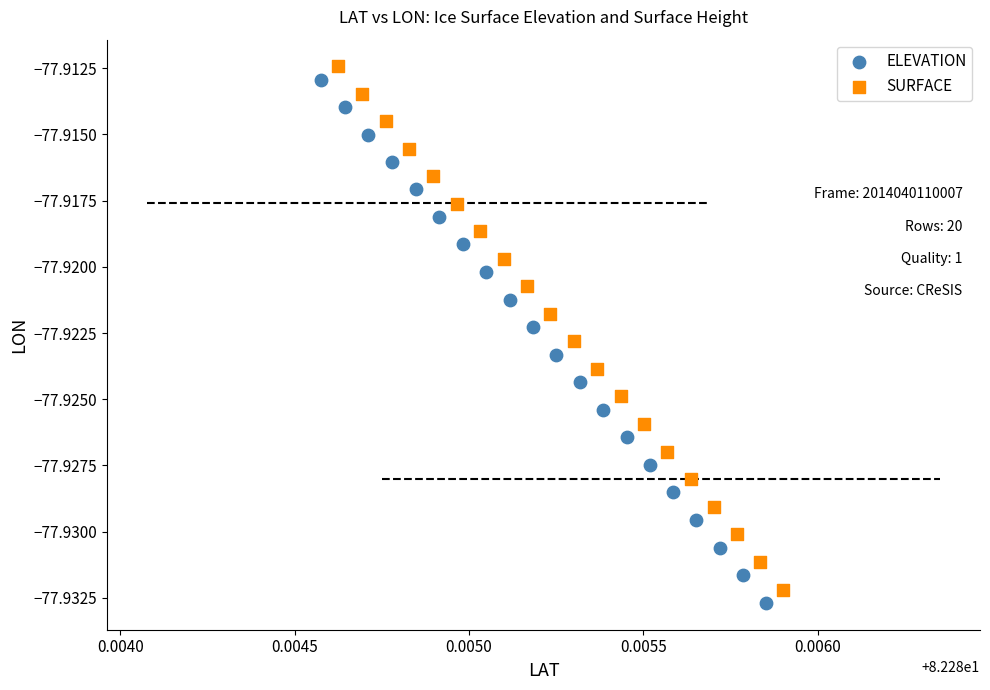

What are all the series names shown in the legend?

ELEVATION, SURFACE